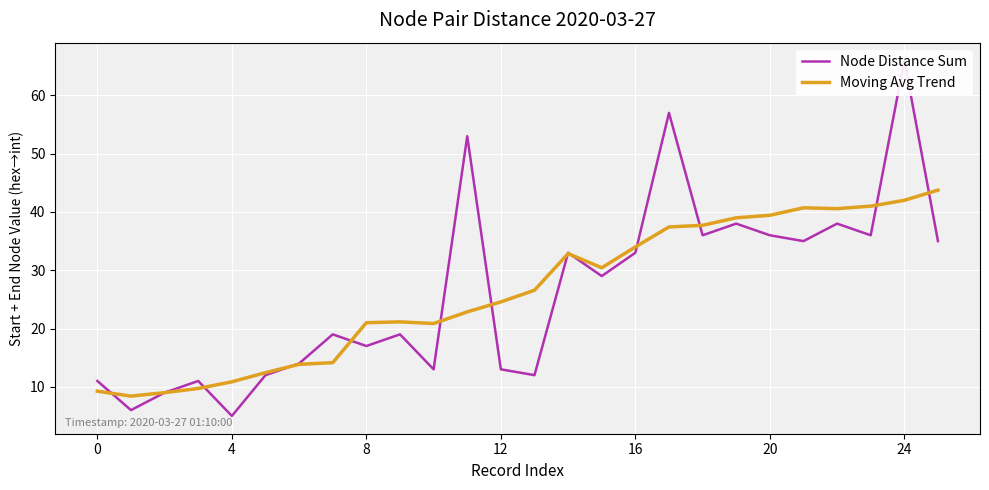

What is the lowest value of the Moving Avg Trend series?

8.4